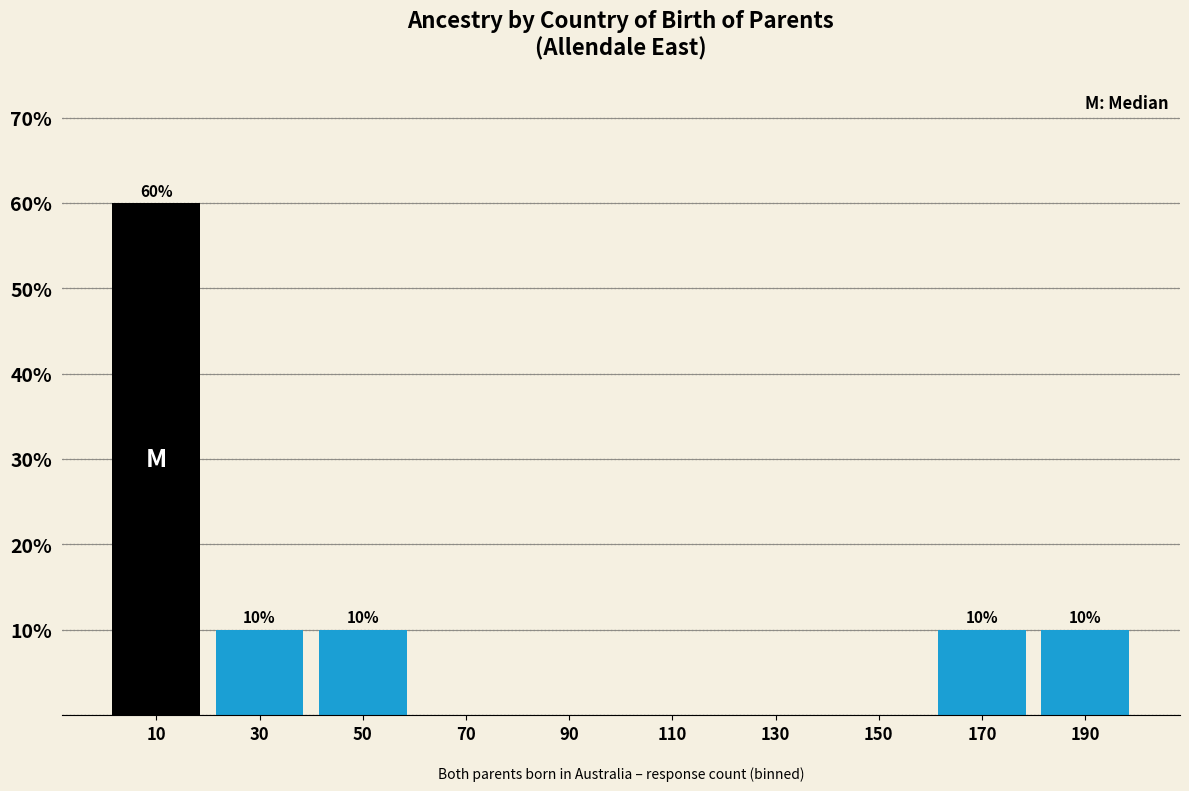

Over which range of the x-axis is the bar tallest?

0 to 20